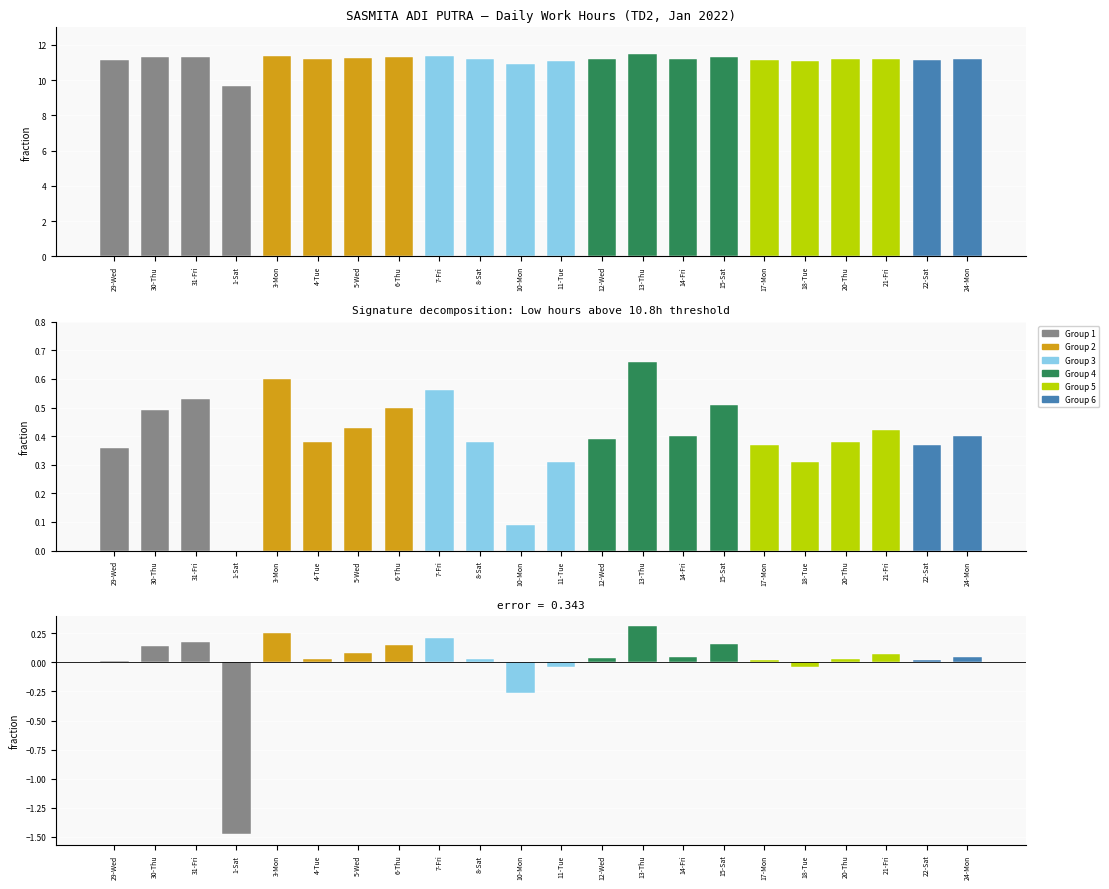

The value of deviation at 30-Thu is 0.2. True or false?

False